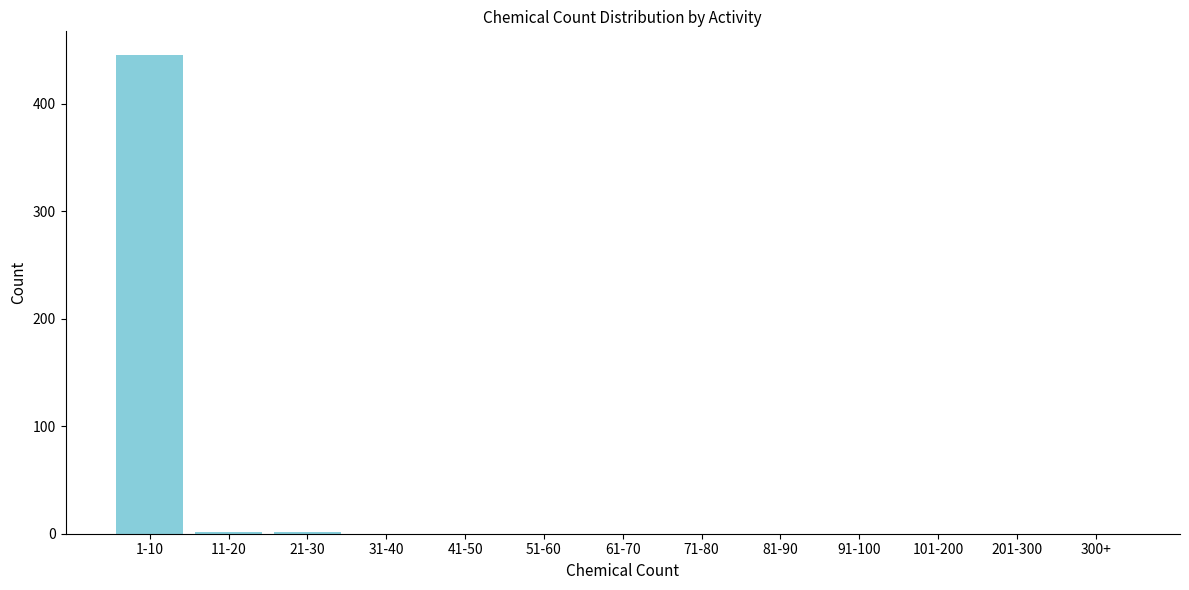

Reading left to right, extract all data points from this chart.

1-10=445	11-20=2	21-30=2	31-40=0	41-50=0	51-60=0	61-70=0	71-80=0	81-90=0	91-100=0	101-200=0	201-300=0	300+=0